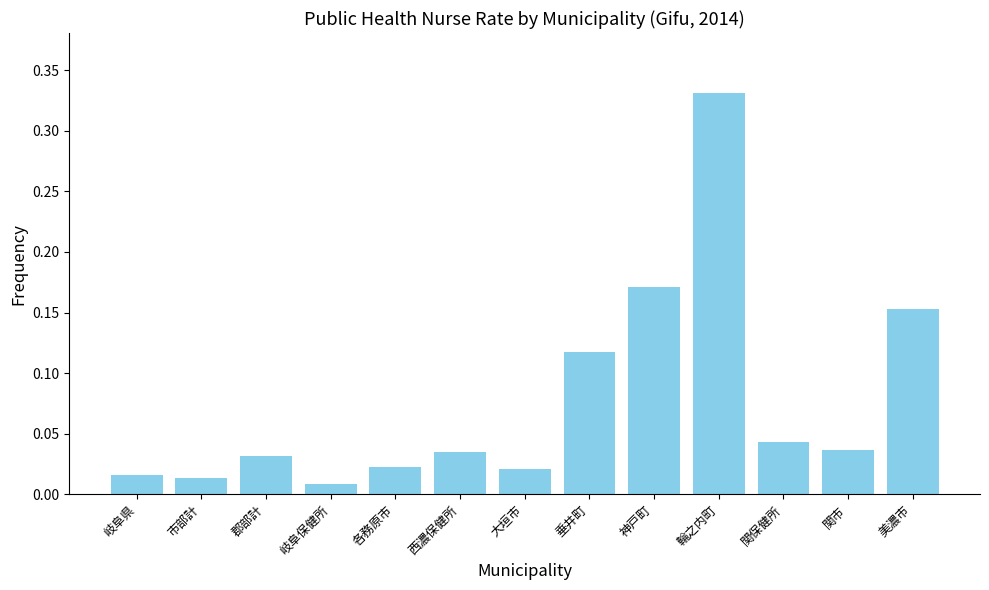

The value at 輪之内町 is 0.5. True or false?

False